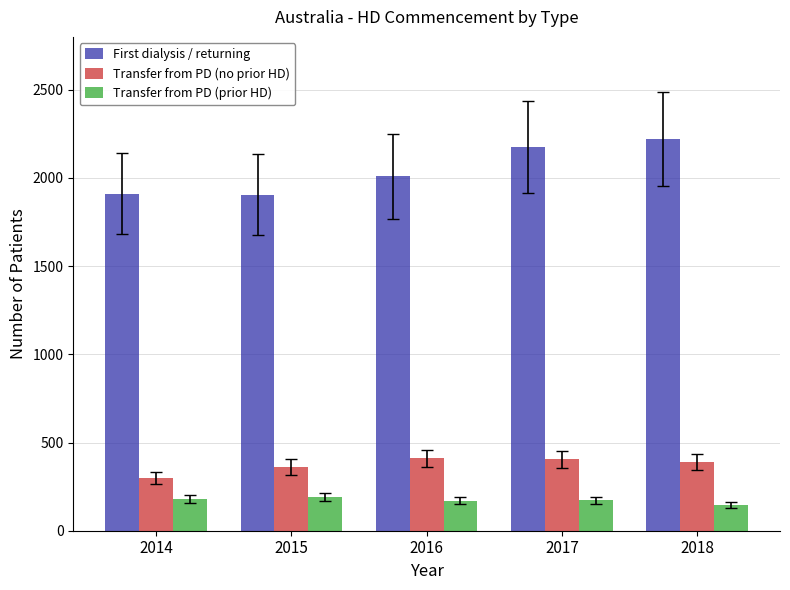

What is the average value of the Transfer from PD (no prior HD) series?

373